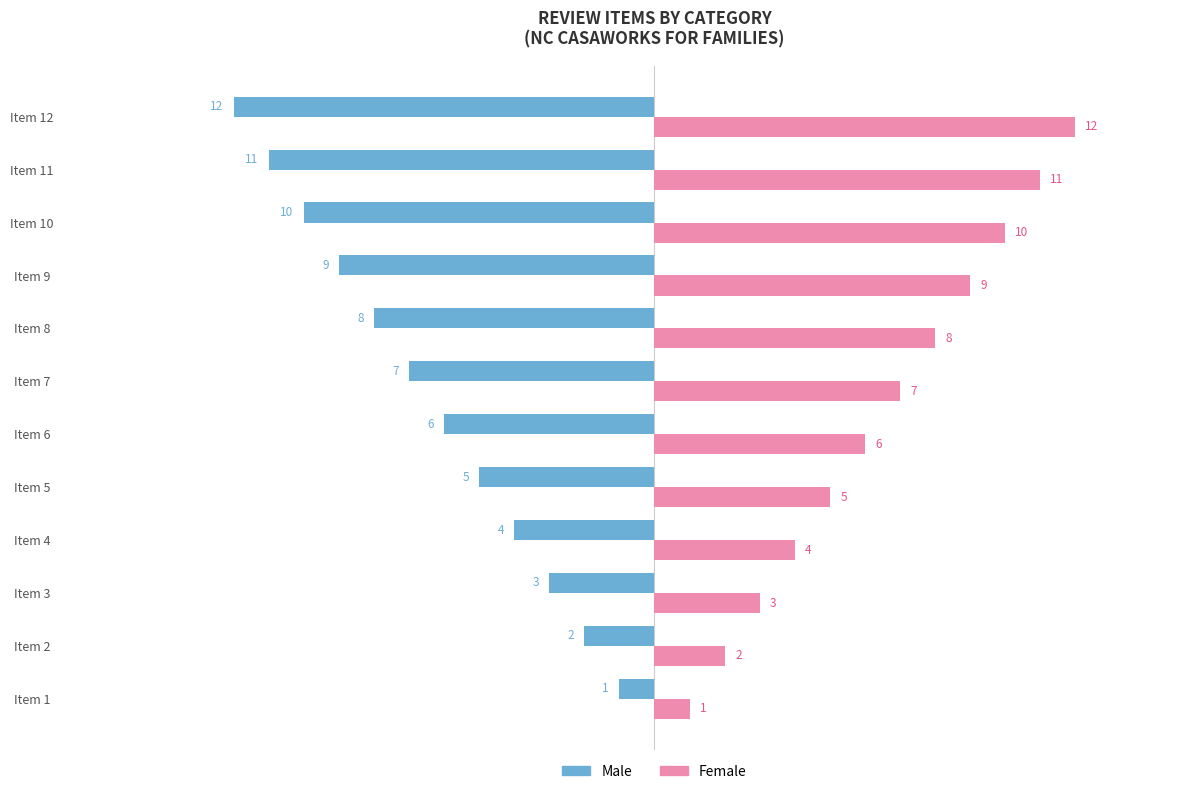

Rank the categories by Female value from highest to lowest.

Item 12, Item 11, Item 10, Item 9, Item 8, Item 7, Item 6, Item 5, Item 4, Item 3, Item 2, Item 1